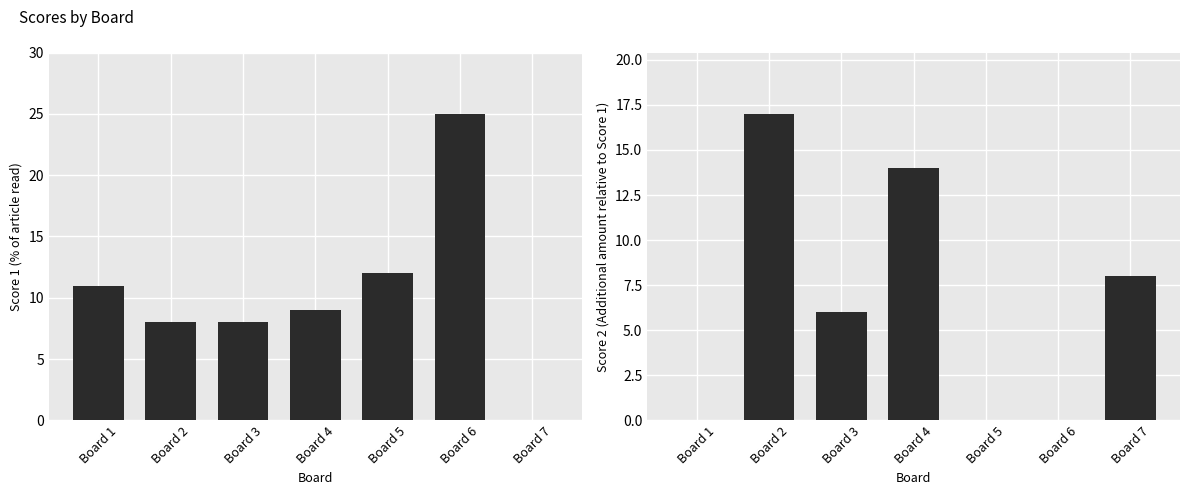

Reading right to left, what are all the values shown in this chart?

Score 1: Board 7=0	Board 6=25	Board 5=12	Board 4=9	Board 3=8	Board 2=8	Board 1=11
Score 2: Board 7=8	Board 6=0	Board 5=0	Board 4=14	Board 3=6	Board 2=17	Board 1=0